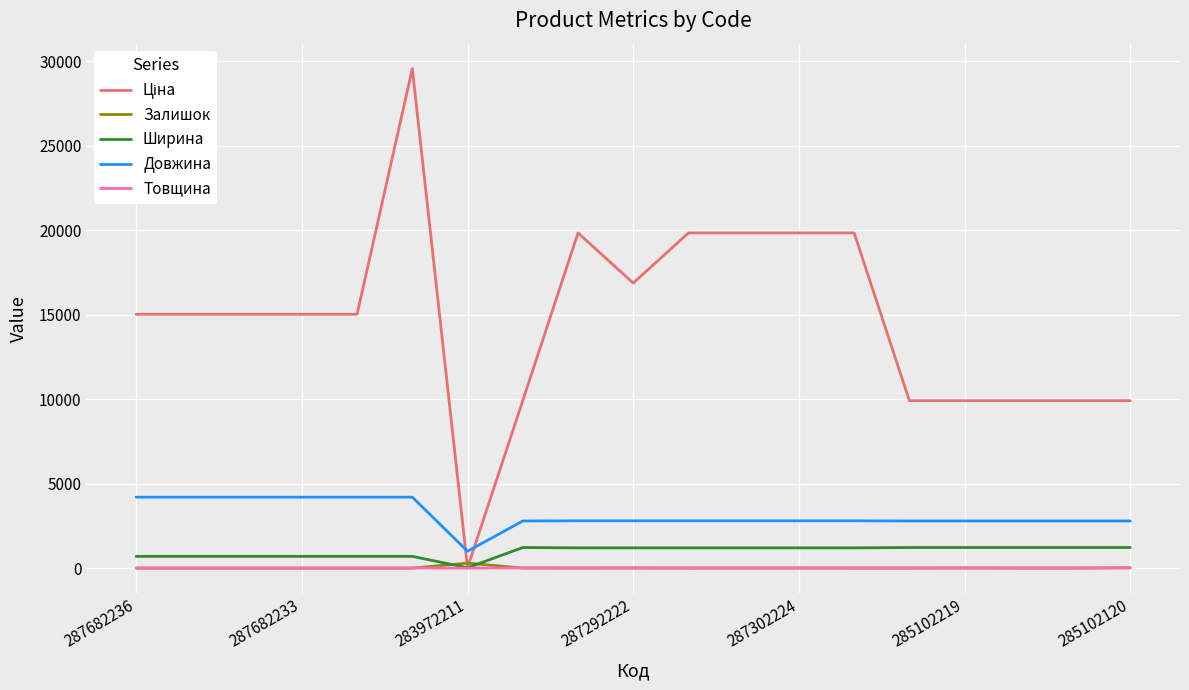

What is the difference between the maximum and minimum values in the Товщина series?

16.0